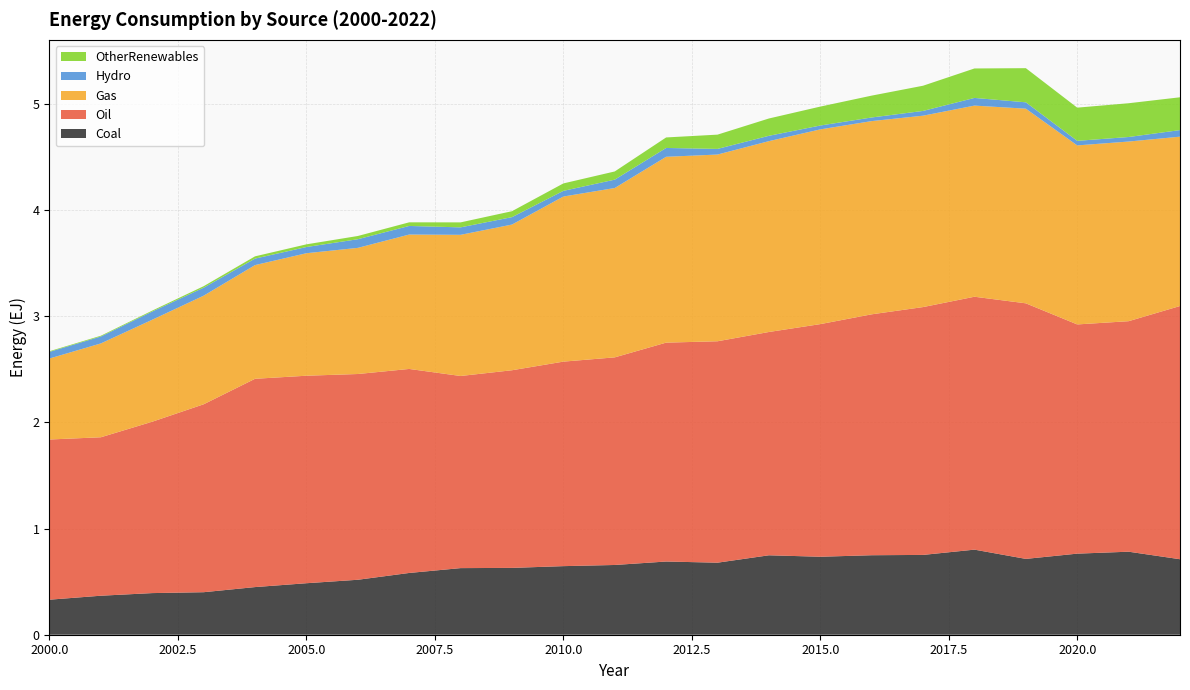

Reading left to right, list all the values displayed in this chart.

Coal: 0.3	0.4	0.4	0.4	0.4	0.5	0.5	0.6	0.6	0.6	0.6	0.7	0.7	0.7	0.7	0.7	0.7	0.8	0.8	0.7	0.8	0.8	0.7
Oil: 1.5	1.5	1.6	1.8	2.0	2.0	1.9	1.9	1.8	1.9	1.9	2.0	2.1	2.1	2.1	2.2	2.3	2.3	2.4	2.4	2.2	2.2	2.4
Gas: 0.8	0.9	1.0	1.0	1.1	1.2	1.2	1.3	1.3	1.4	1.6	1.6	1.8	1.8	1.8	1.8	1.8	1.8	1.8	1.8	1.7	1.7	1.6
Hydro: 0.1	0.1	0.1	0.1	0.1	0.1	0.1	0.1	0.1	0.1	0.1	0.1	0.1	0.1	0.1	0.0	0.0	0.0	0.1	0.1	0.0	0.0	0.1
OtherRenewables: 0.0	0.0	0.0	0.0	0.0	0.0	0.0	0.0	0.0	0.1	0.1	0.1	0.1	0.1	0.2	0.2	0.2	0.2	0.3	0.3	0.3	0.3	0.3